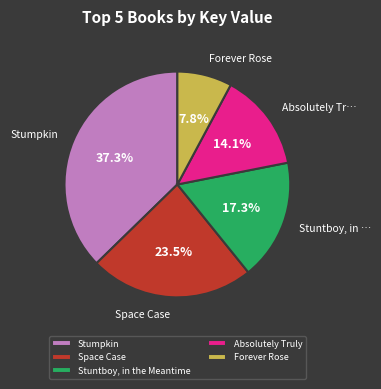

Rank the categories by value from lowest to highest.

Forever Rose, Absolutely Truly, Stuntboy, in the Meantime, Space Case, Stumpkin